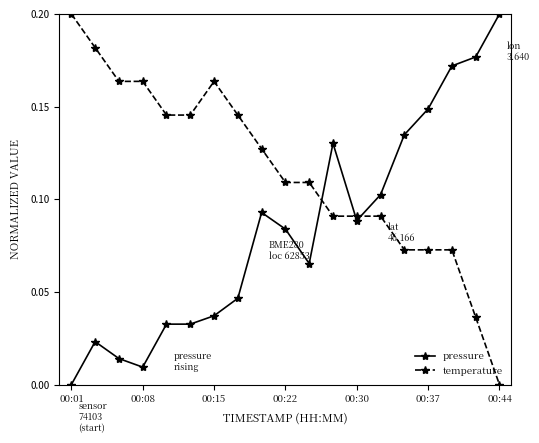

True or false: pressure has more than 1 interior local peaks.

True